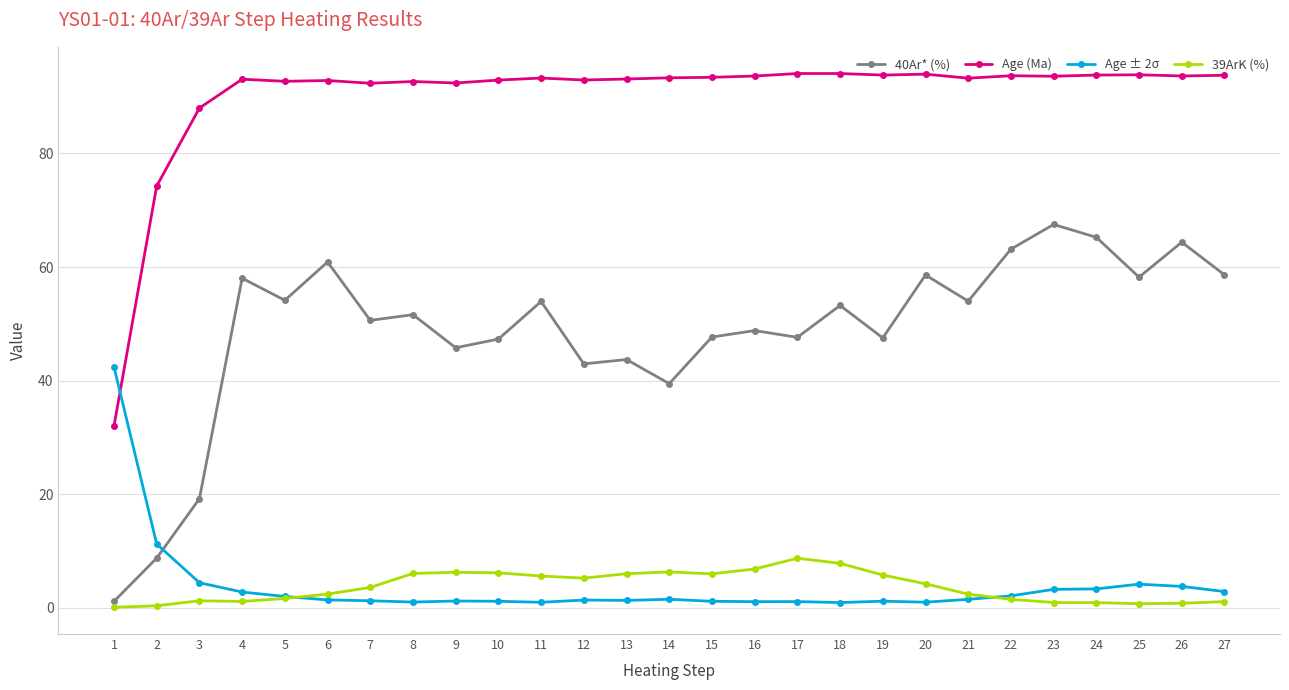

True or false: 40Ar* (%) has more than 1 interior local peaks.

True